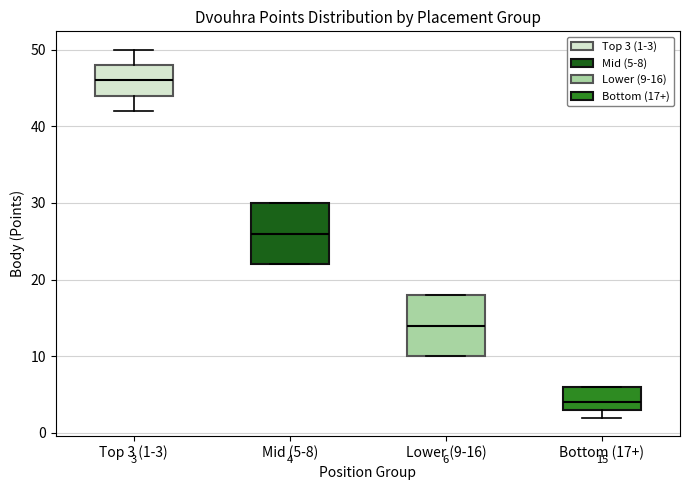

Which box has the highest median line?

Top 3 (1-3)